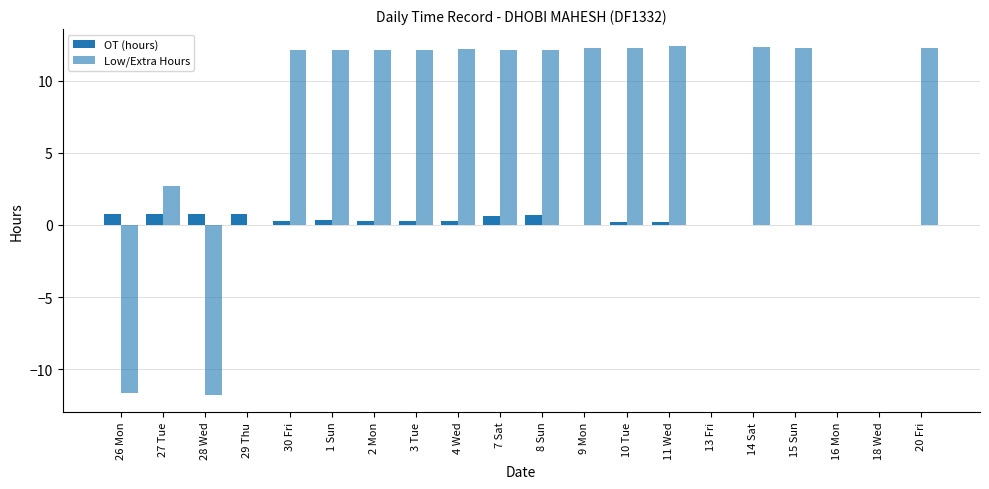

Count the number of data series in this chart.

2